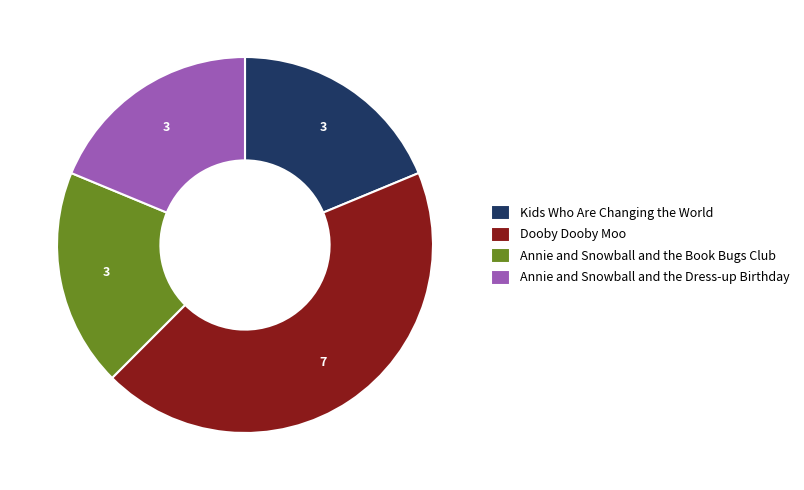

Does any single category account for the majority?

No